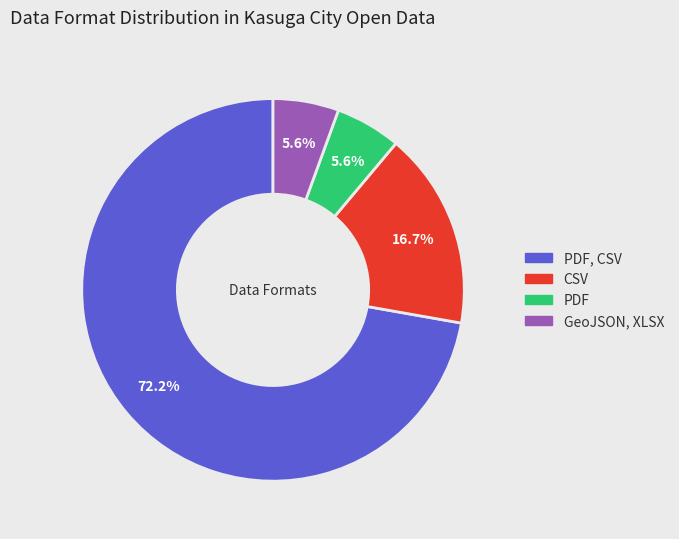

Is there any slice that represents more than half of the pie?

Yes